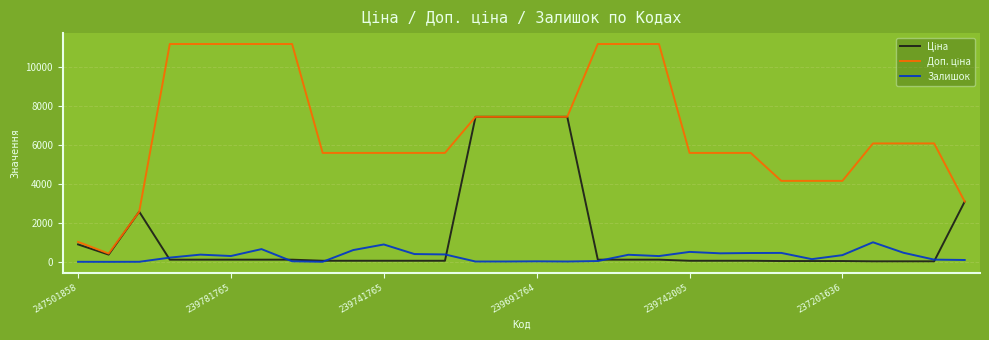

What is the maximum value shown in the chart?

11169.0